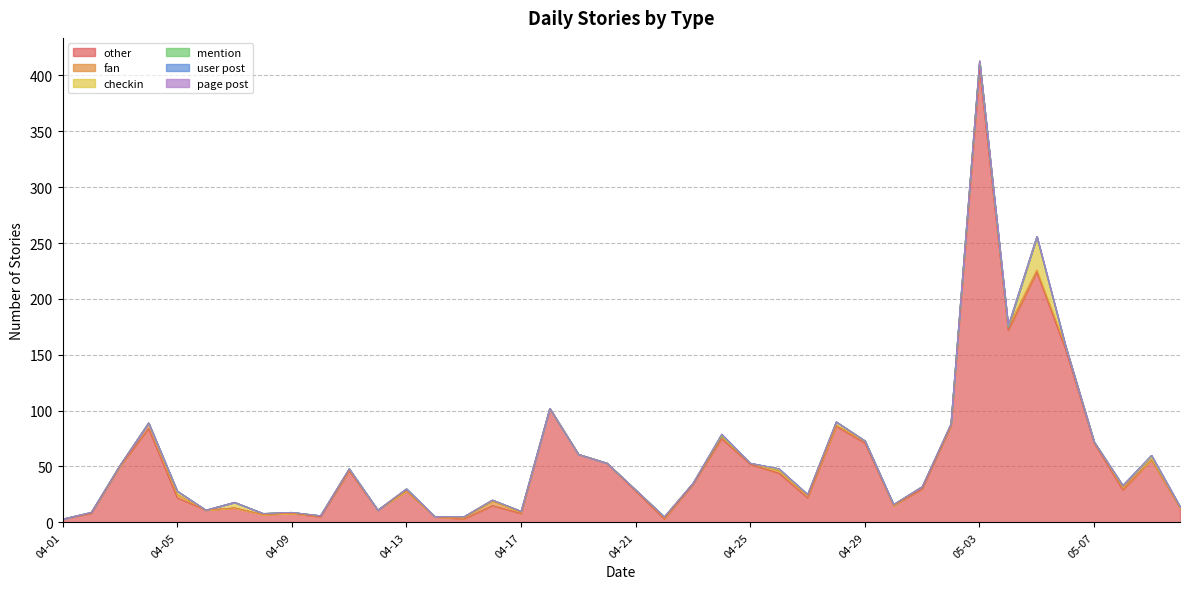

How many lines are shown in the chart?

6